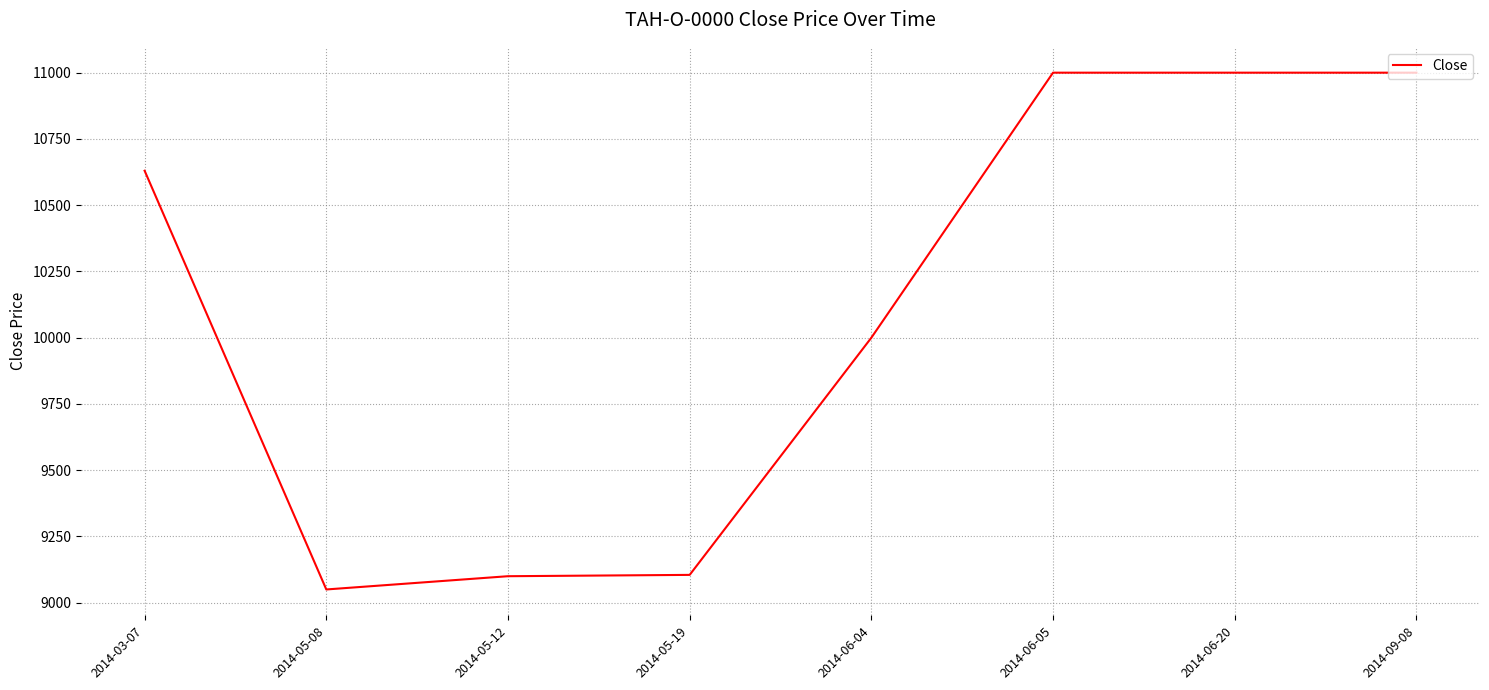

Which label corresponds to the smallest value in the chart?

2014-05-08